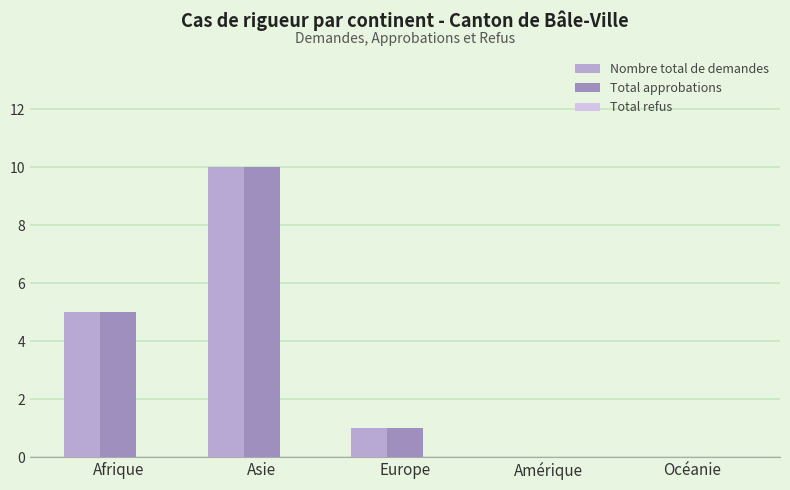

How many distinct data groups are displayed?

2